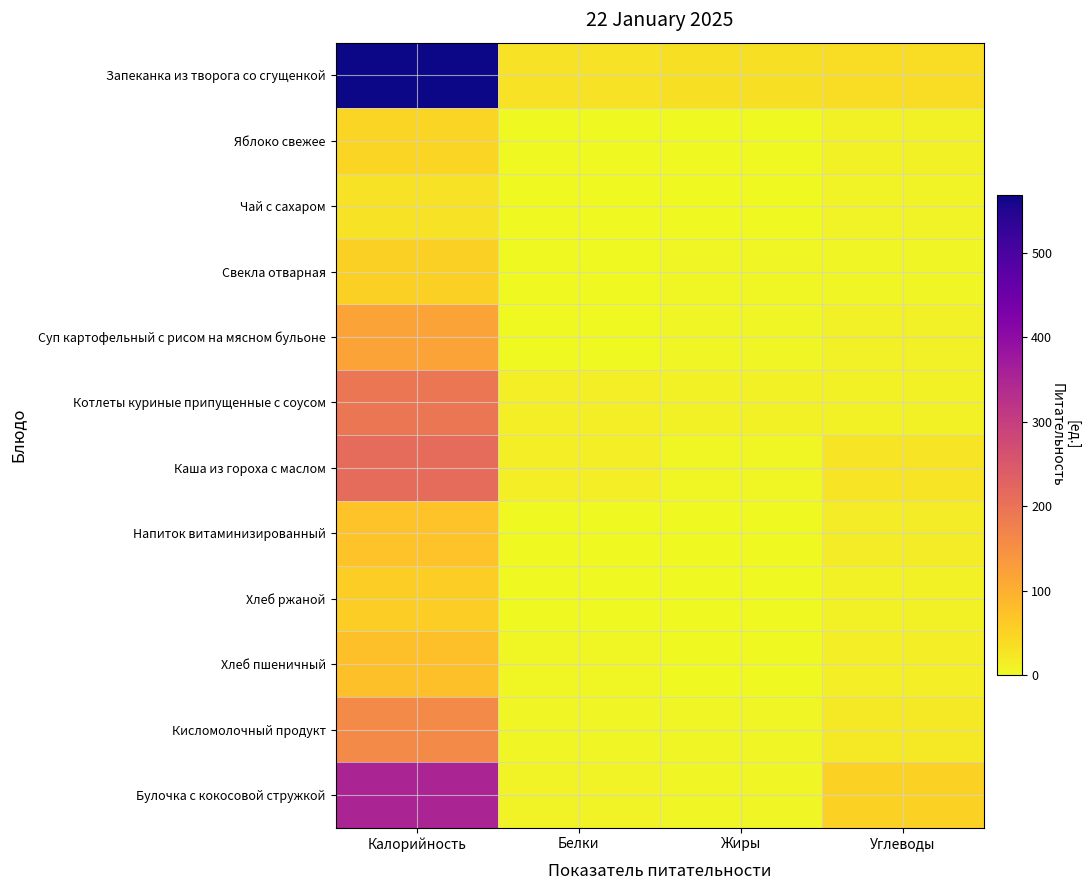

Rank the series by their maximum value, from highest to lowest.

Запеканка из творога со сгущенкой, Булочка с кокосовой стружкой, Каша из гороха с маслом, Котлеты куриные припущенные с соусом, Кисломолочный продукт, Суп картофельный с рисом на мясном бульоне, Хлеб пшеничный, Напиток витаминизированный, Хлеб ржаной, Свекла отварная, Яблоко свежее, Чай с сахаром